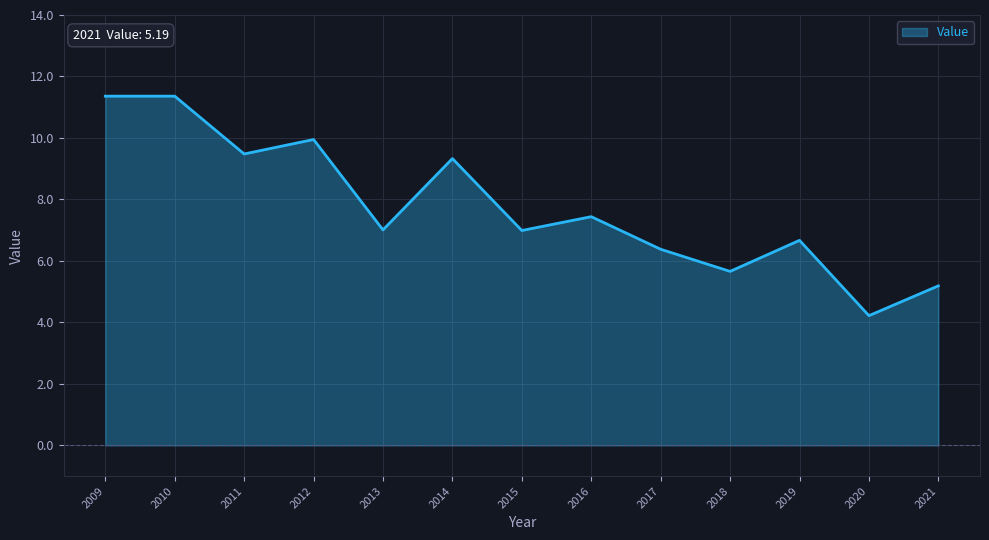

What is the smallest value displayed?

4.2